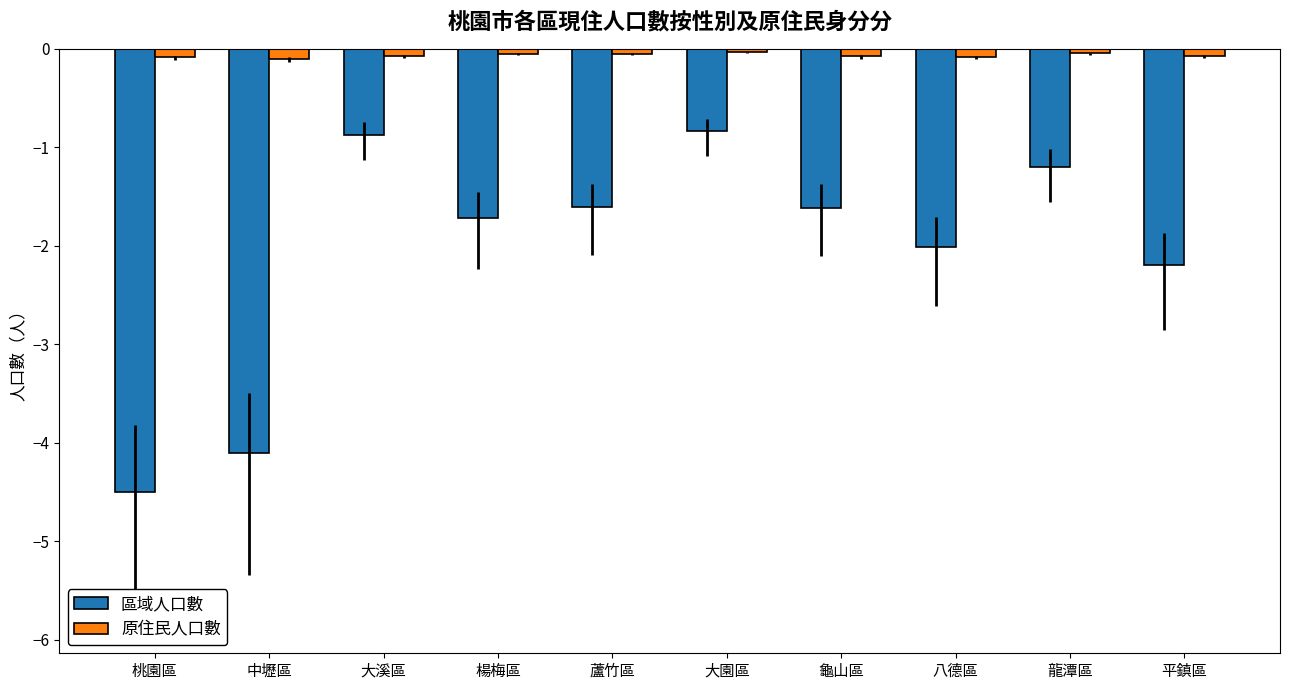

Is the value of 區域人口數 at 大溪區 greater than the value of 原住民人口數 at 桃園區?

No